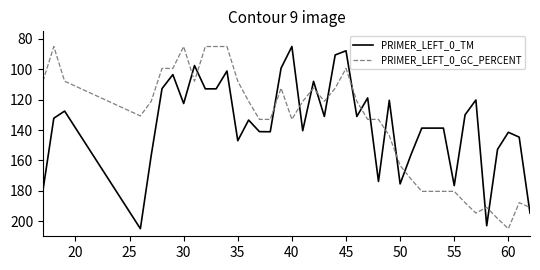

What is the difference between the maximum and minimum values in the PRIMER_LEFT_0_TM series?

120.0